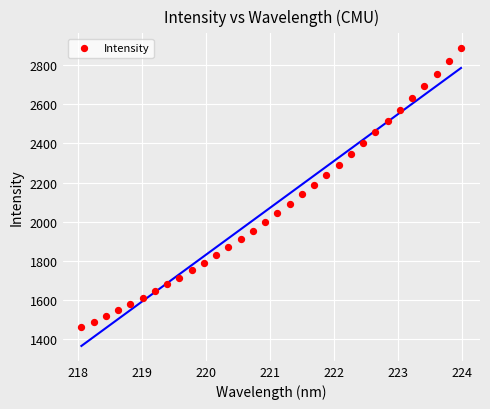

What is the range of Y values (max minus min)?

1422.3